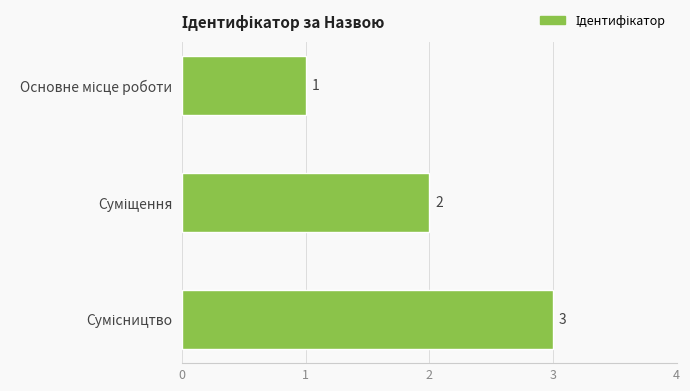

How many values are between 1 and 3?

3